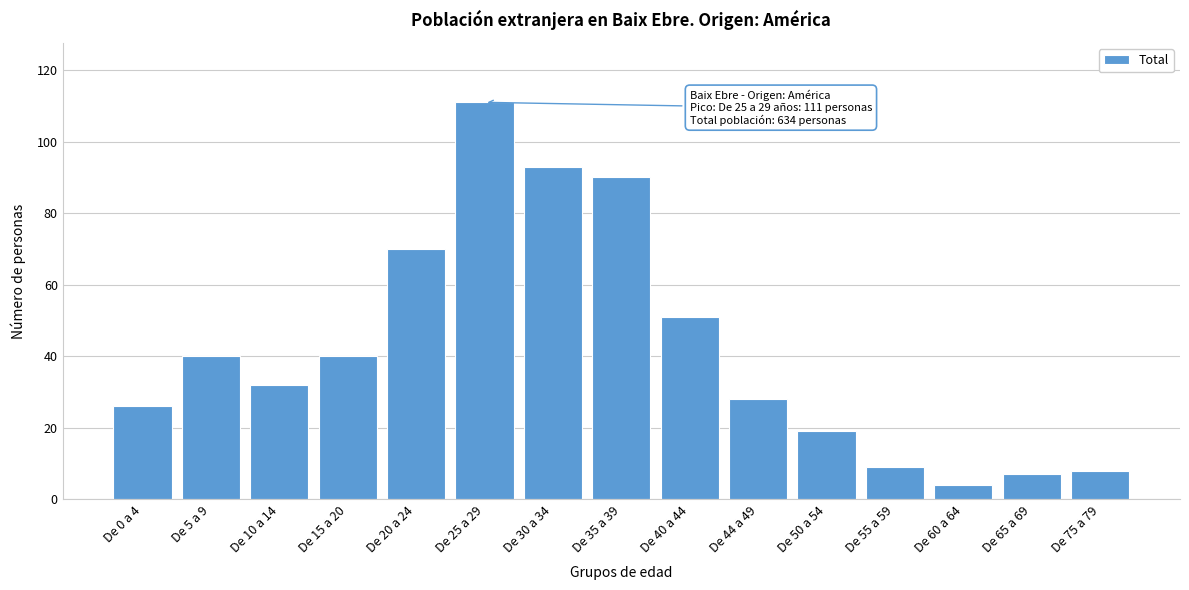

Reading left to right, transcribe all the data shown in this chart.

De 0 a 4=26	De 5 a 9=40	De 10 a 14=32	De 15 a 20=40	De 20 a 24=70	De 25 a 29=111	De 30 a 34=93	De 35 a 39=90	De 40 a 44=51	De 44 a 49=28	De 50 a 54=19	De 55 a 59=9	De 60 a 64=4	De 65 a 69=7	De 75 a 79=8